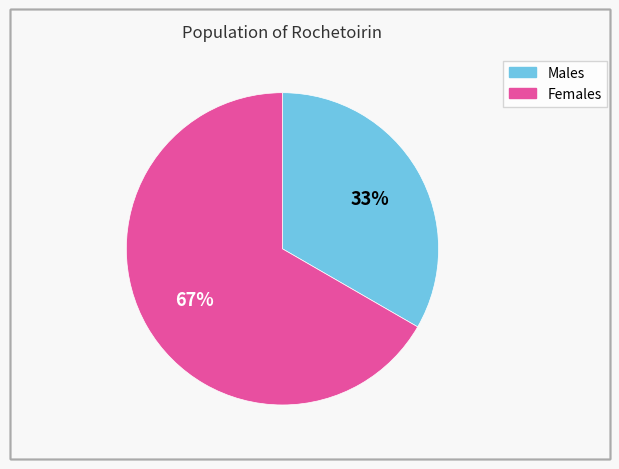

To the nearest percent, what is the average slice percentage?

50%